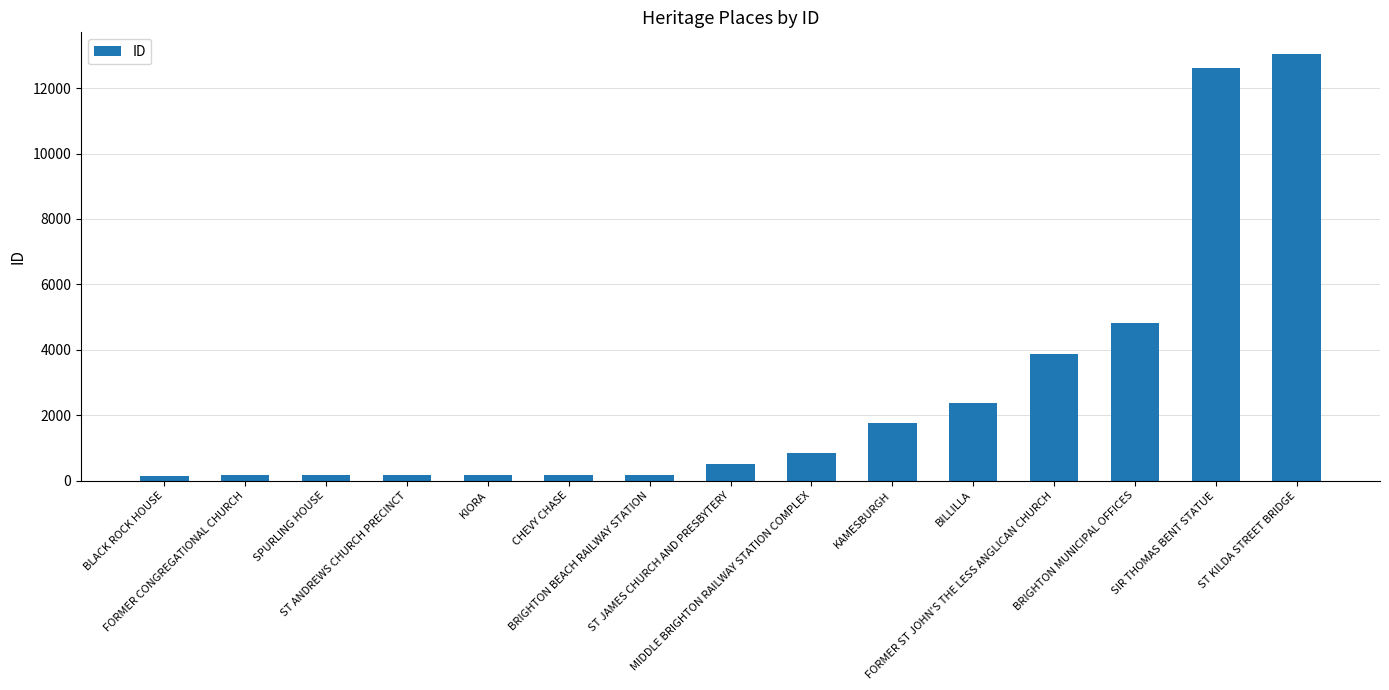

What is the label of the 15th bar from the left?

ST KILDA STREET BRIDGE